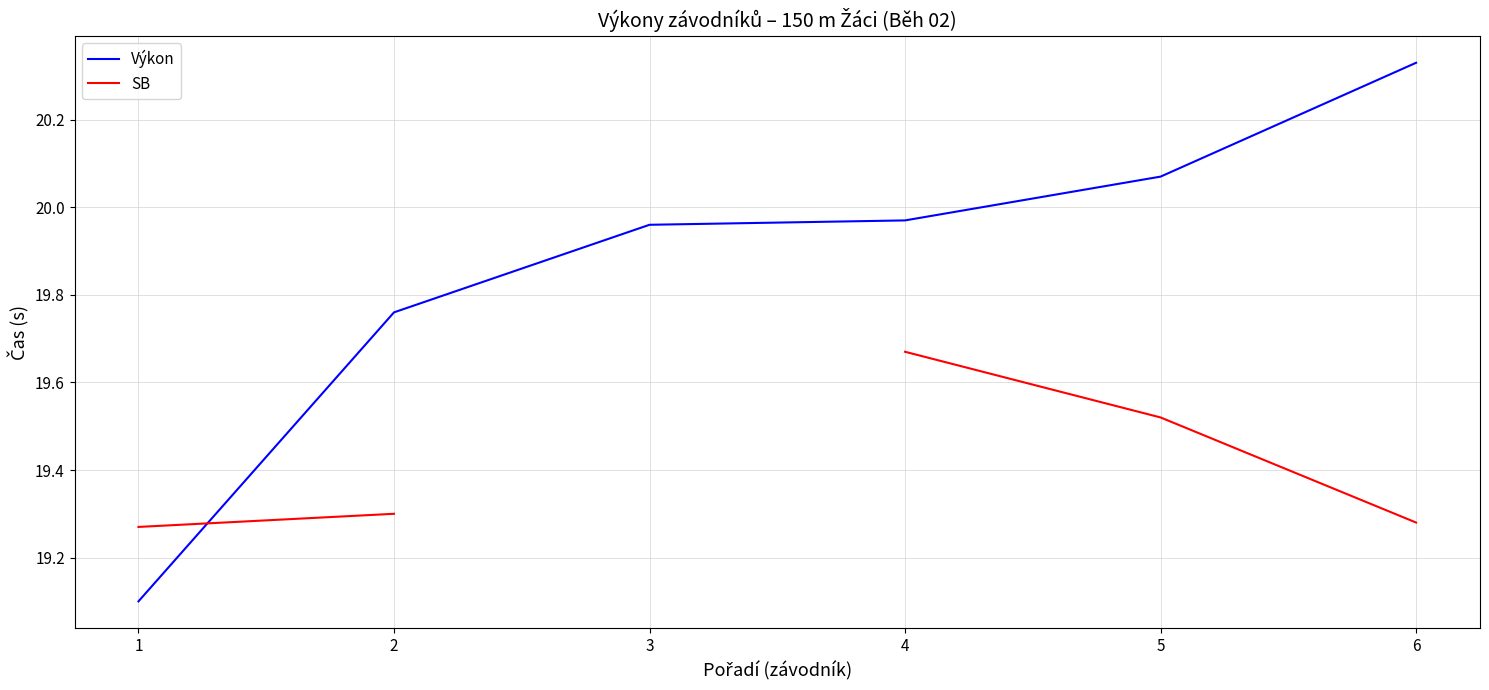

At 3, list the series in order from largest to smallest.

Výkon, SB